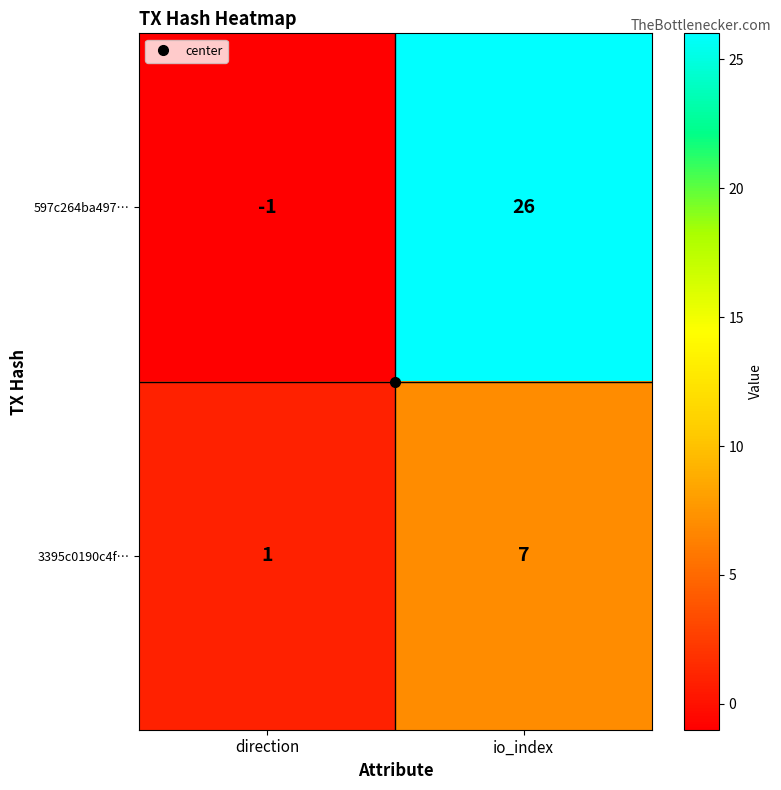

Which series changed the most between direction and io_index?

597c264ba497…